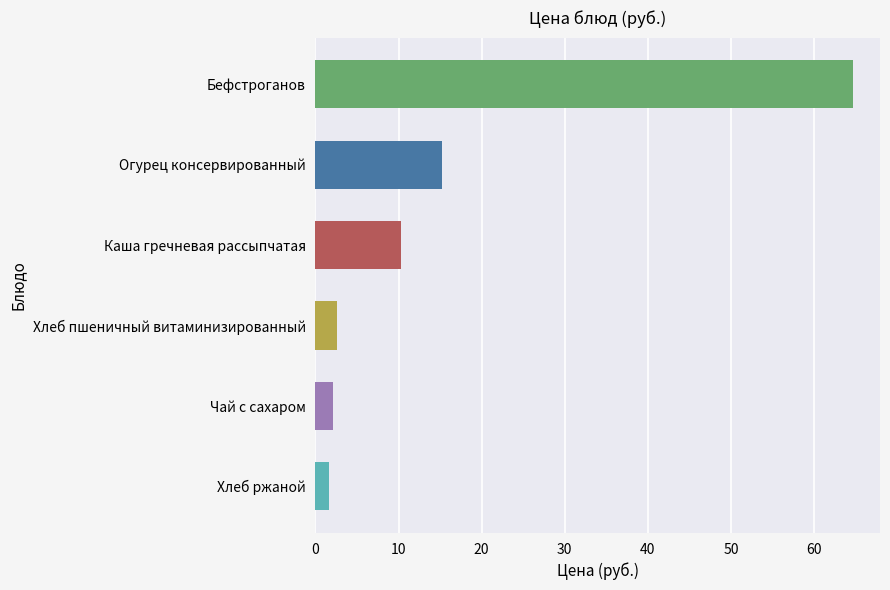

At which label is the value closest to 33?

Огурец консервированный